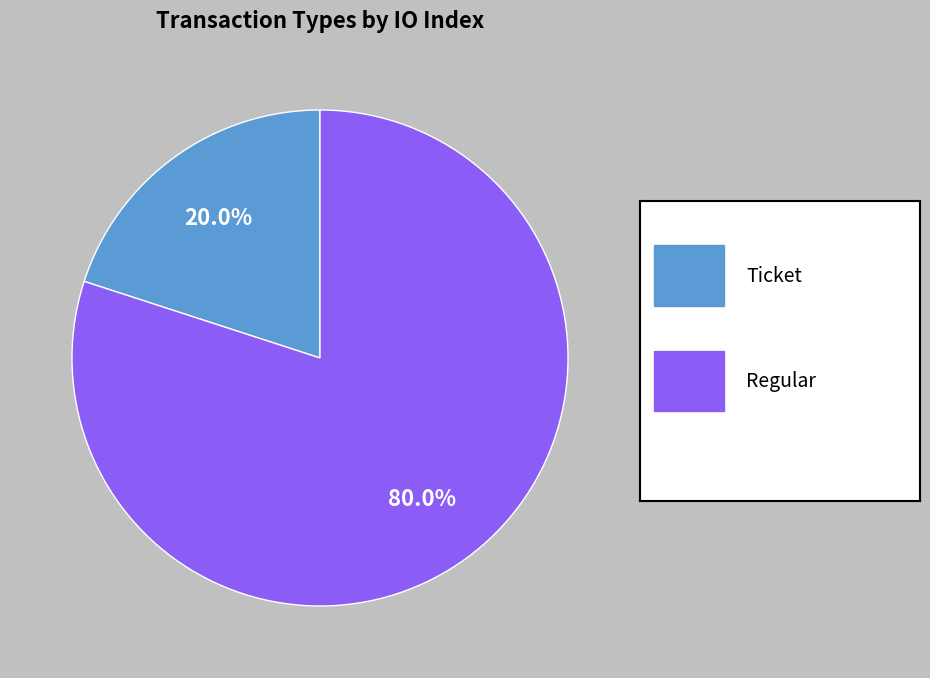

To the nearest percent, what is the average slice percentage?

50%